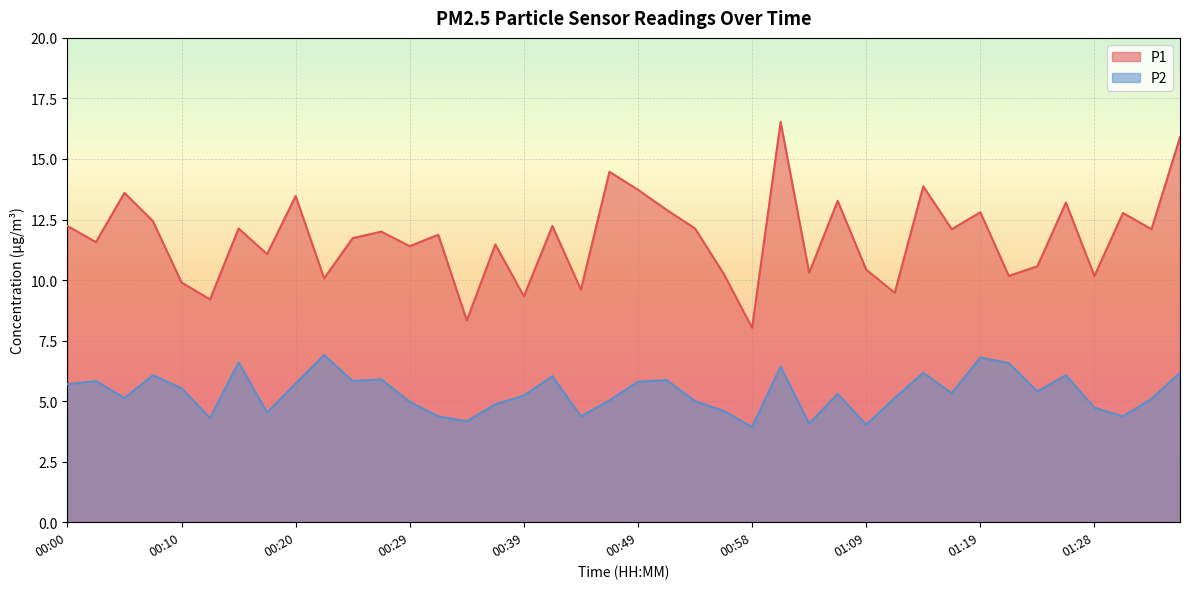

What are all the series names shown in the legend?

P1, P2